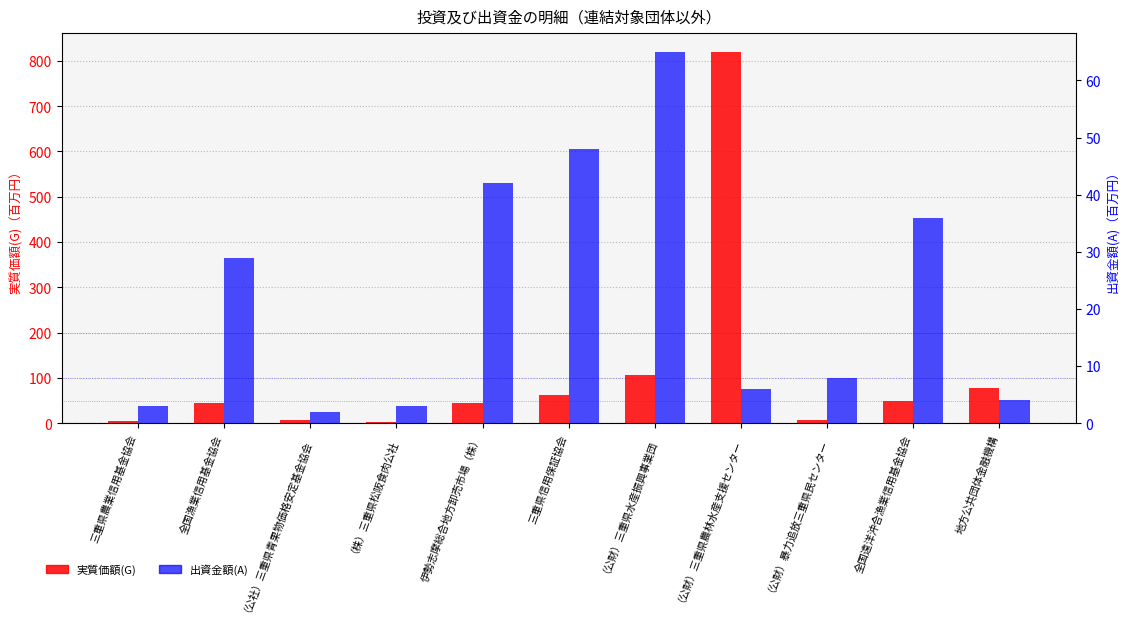

What is the lowest value of the 出資金額(A) series?

2